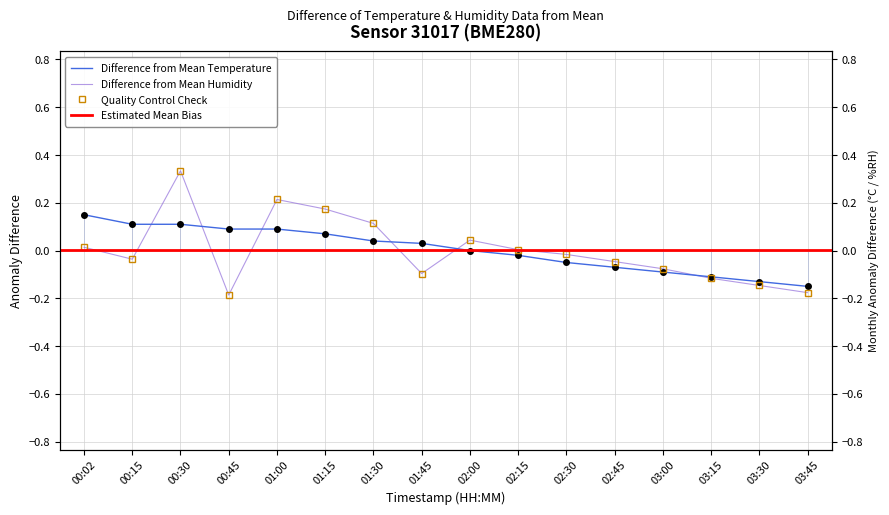

What is the difference between the second highest and second lowest values in the humidity series?

0.4